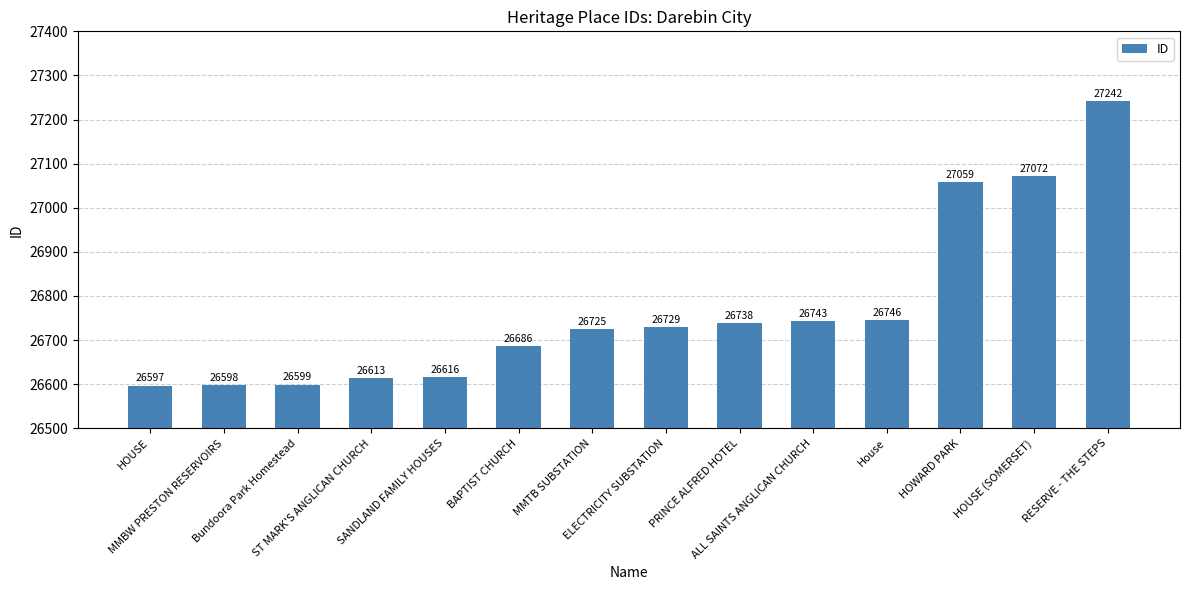

How many data points are less than 26729?

7